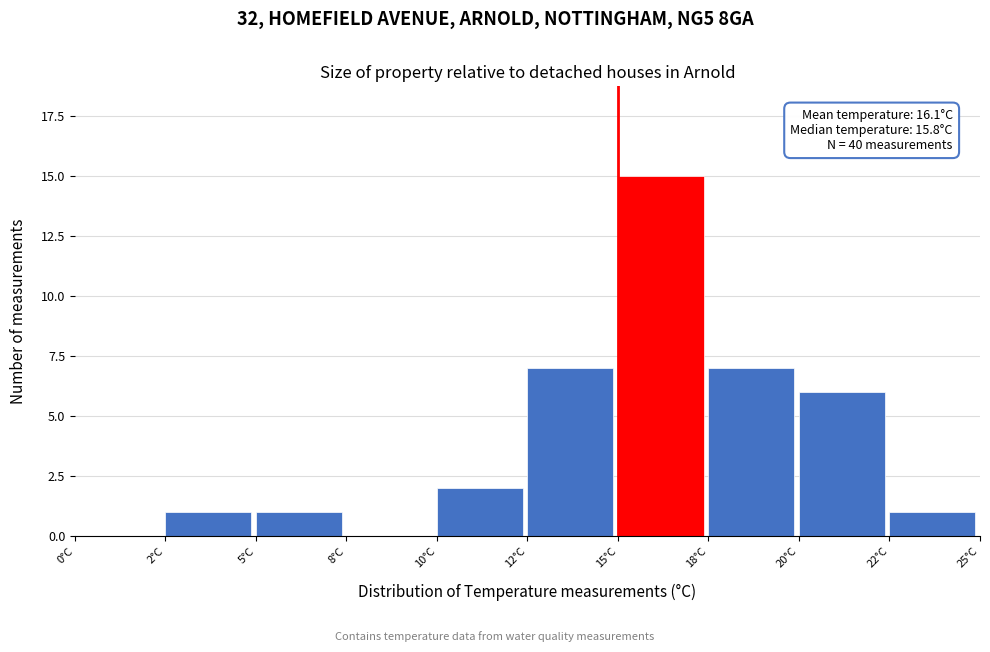

Reading left to right, what are all the values shown in this chart?

0°C=0	2°C=1	5°C=1	8°C=0	10°C=2	12°C=7	15°C=15	18°C=7	20°C=6	22°C=1